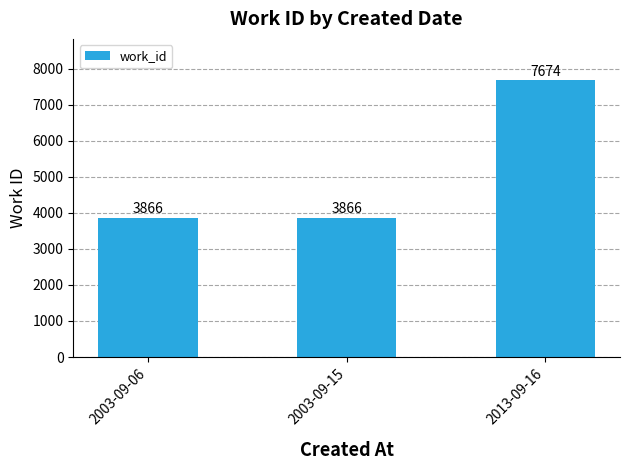

Which label corresponds to the largest value in the chart?

2013-09-16